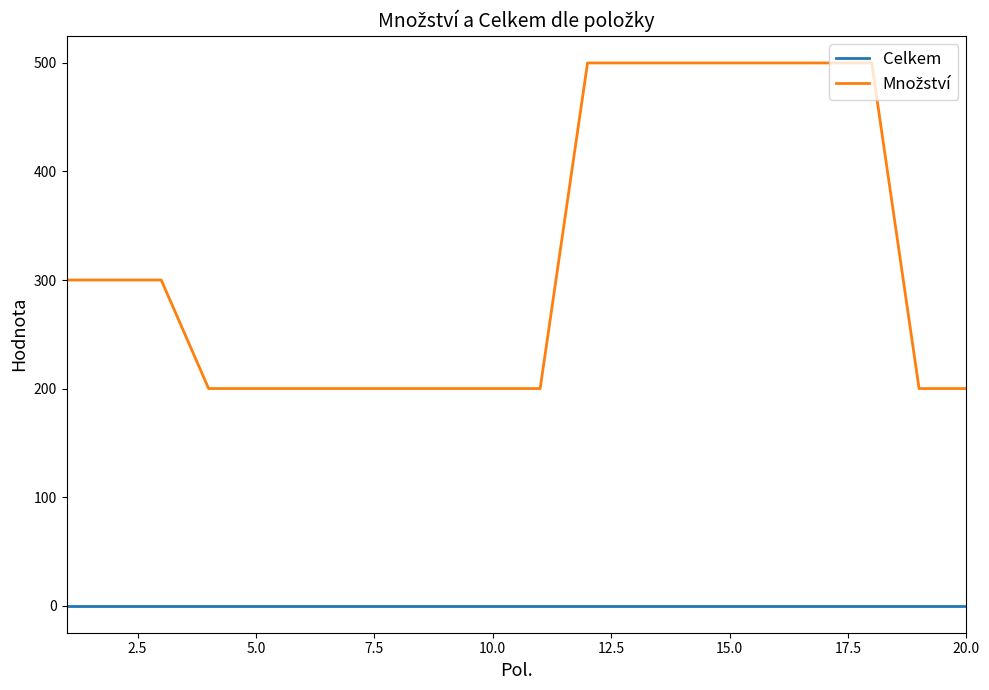

What is the maximum value shown in the chart?

500